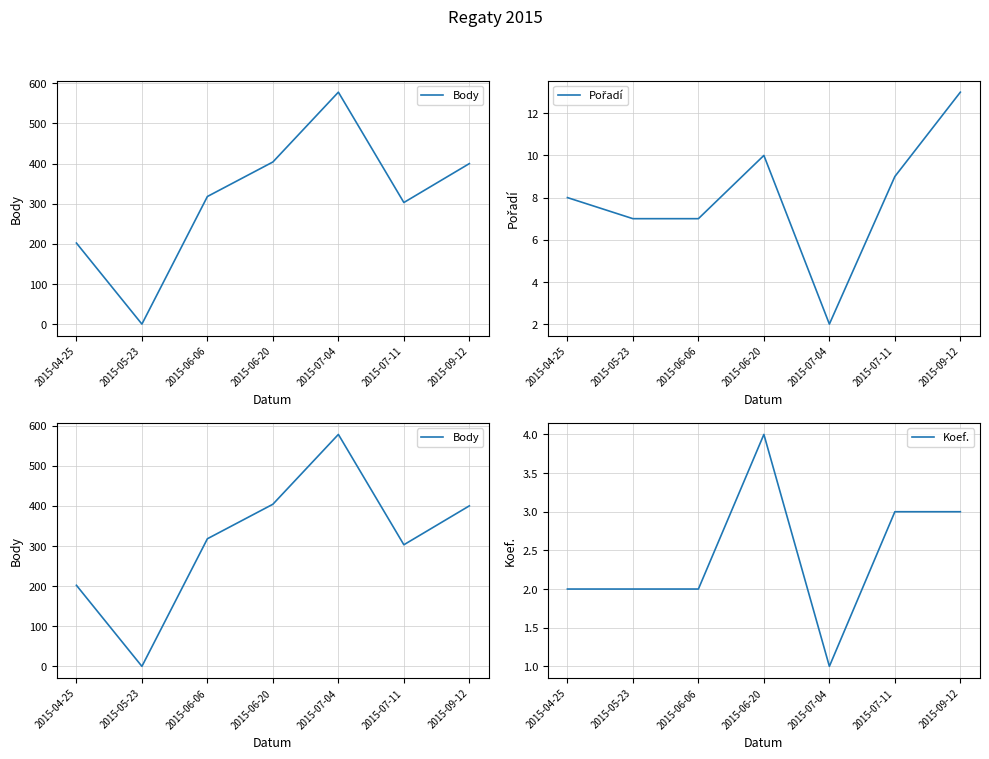

List the series in order of their peak value, lowest first.

Koef., Pořadí, Body